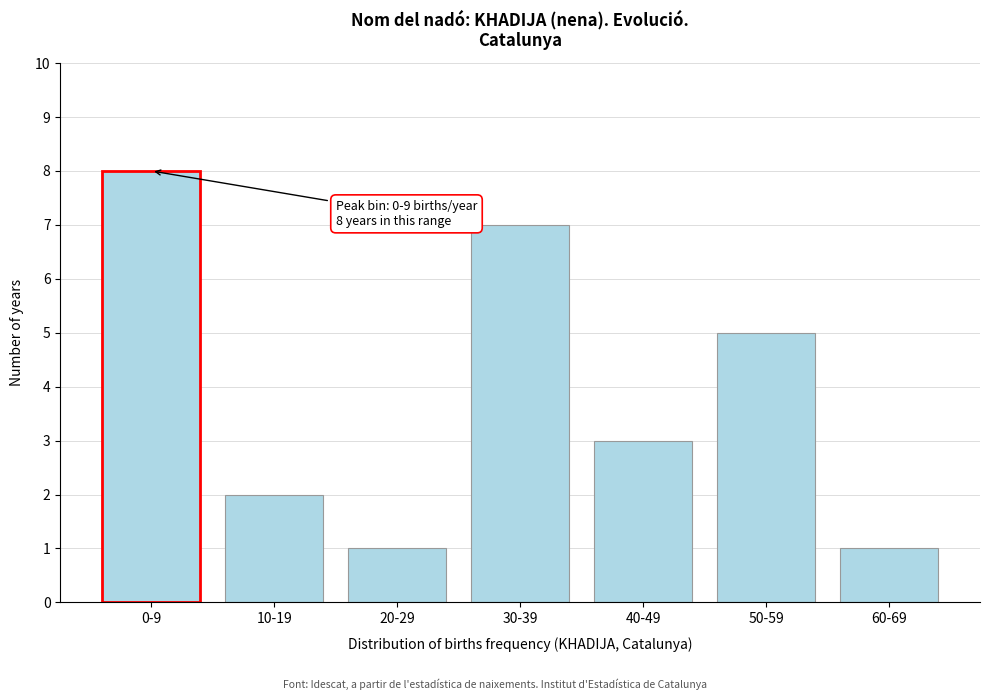

Reading right to left, list all the values displayed in this chart.

1	5	3	7	1	2	8